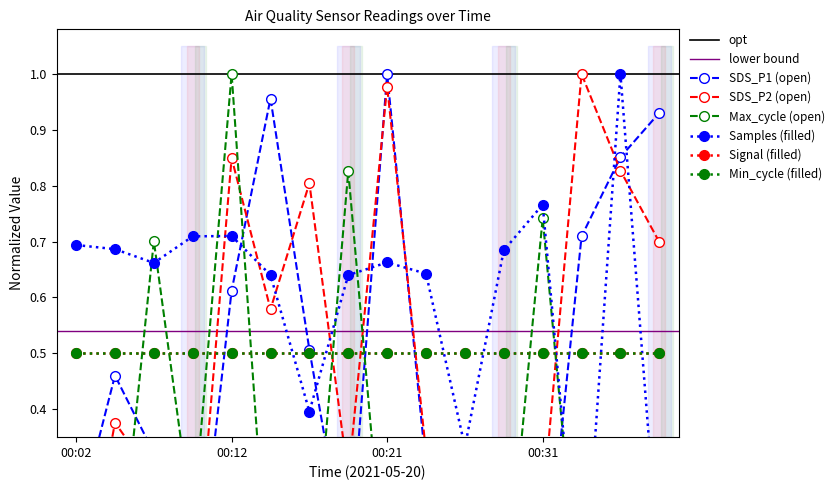

Which series has the largest total across all categories?

Samples